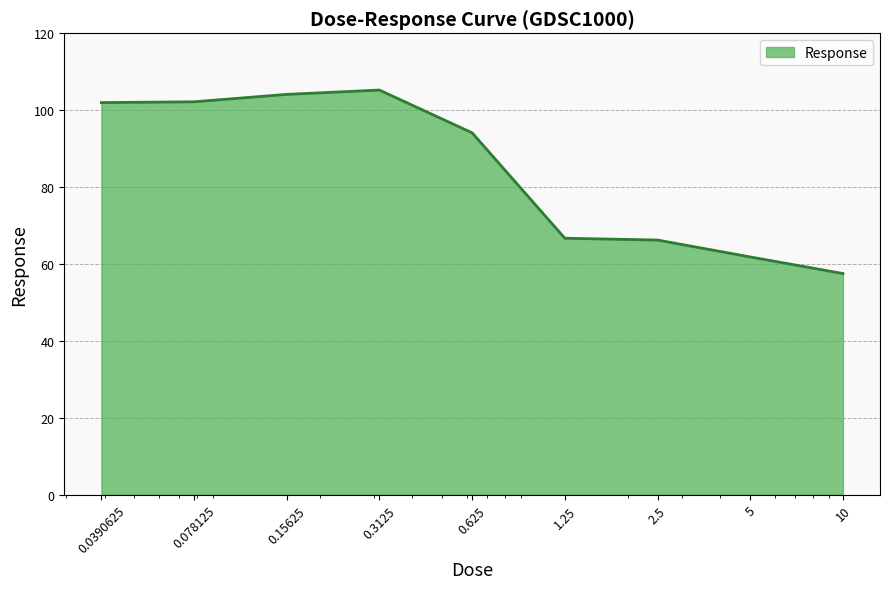

How many lines are shown in the chart?

1